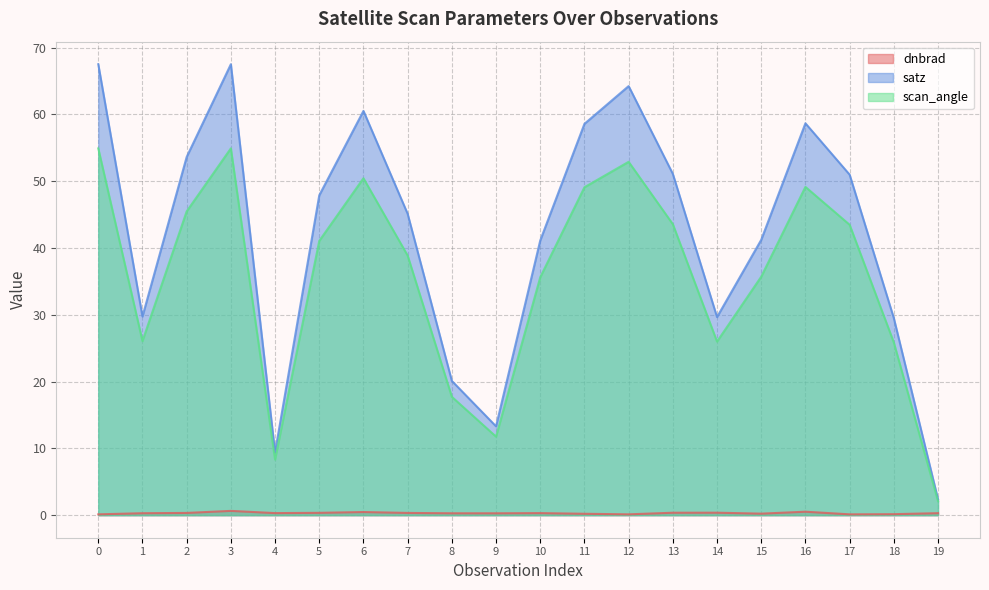

How many dnbrad values are between 0 and 1?

20